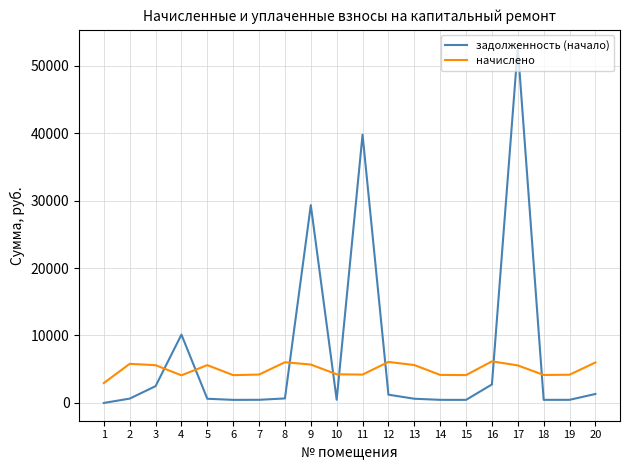

Where do задолженность (начало) and начислено first cross each other?

3 and 4